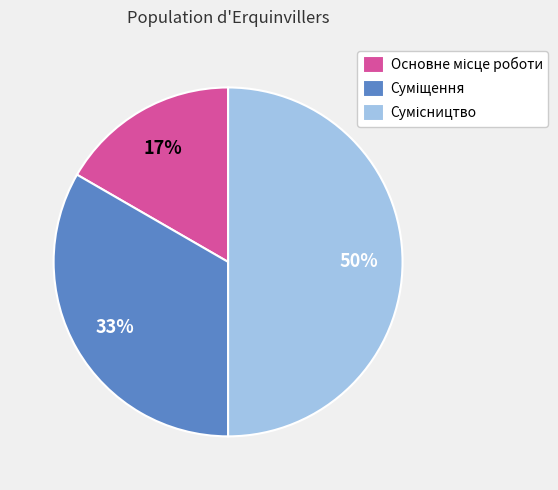

To the nearest percent, what is the average slice percentage?

33%